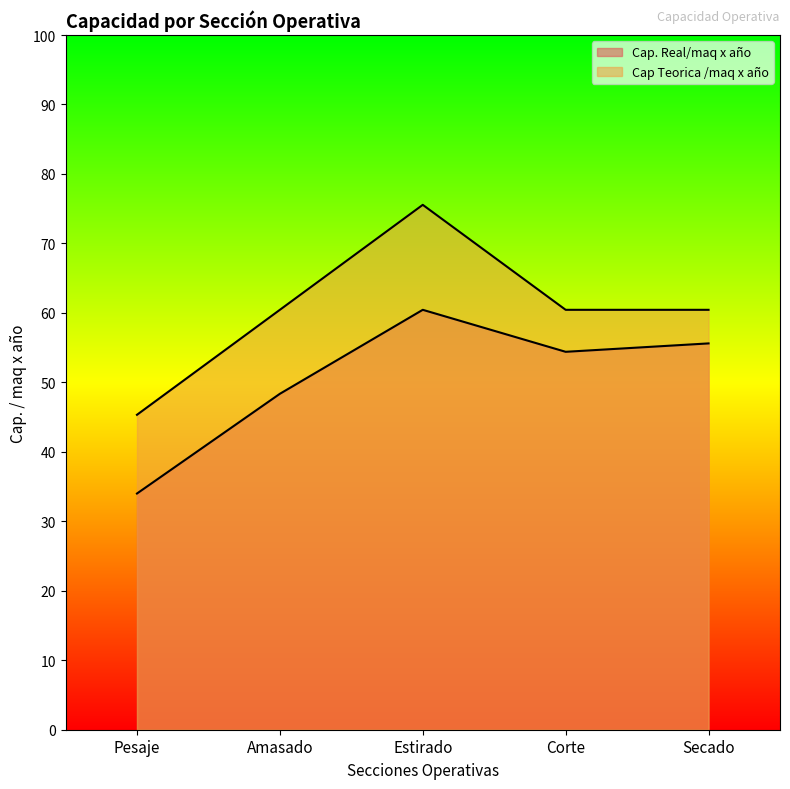

What is the sum of the Cap. Real/maq x año values at Pesaje and Secado?

89.6